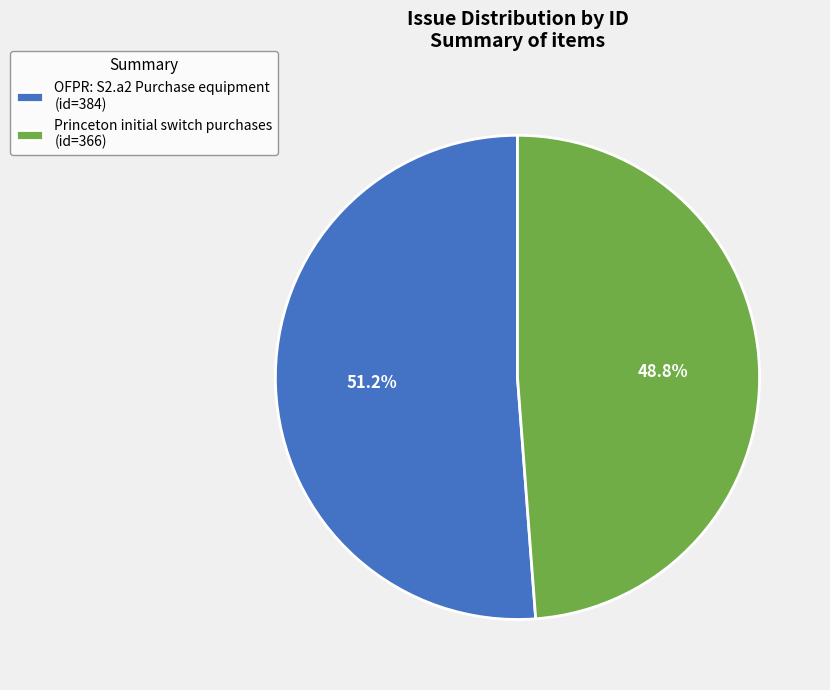

Between OFPR: S2.a2 Purchase equipment and Princeton initial switch purchases, which is larger?

OFPR: S2.a2 Purchase equipment